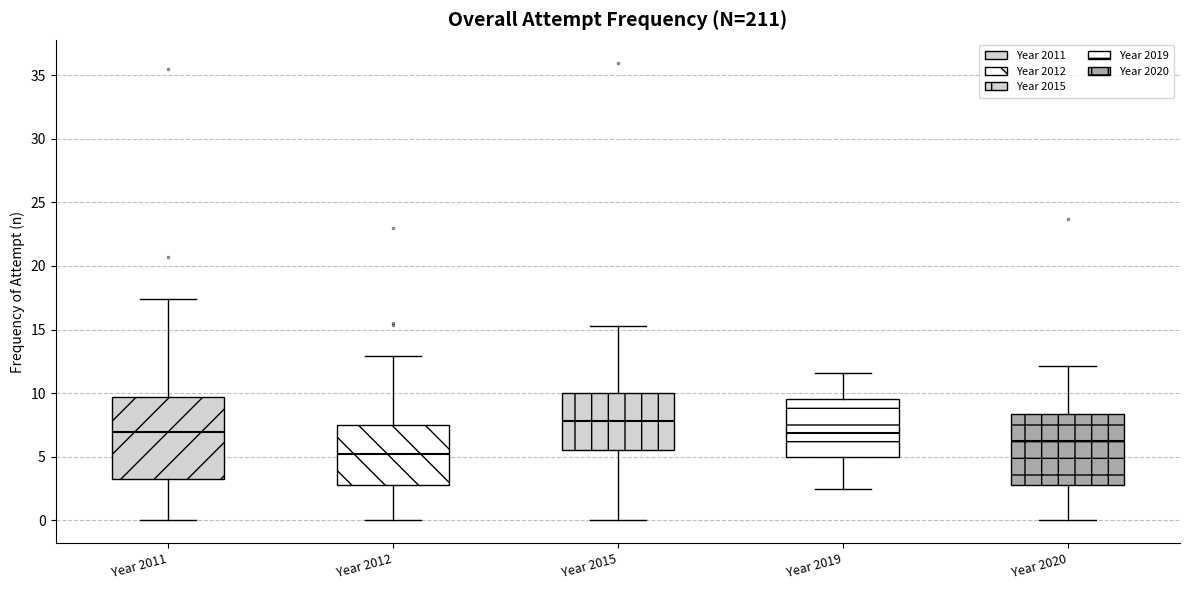

Comparing the boxes themselves (not the whiskers), which one is the tallest?

Year 2011